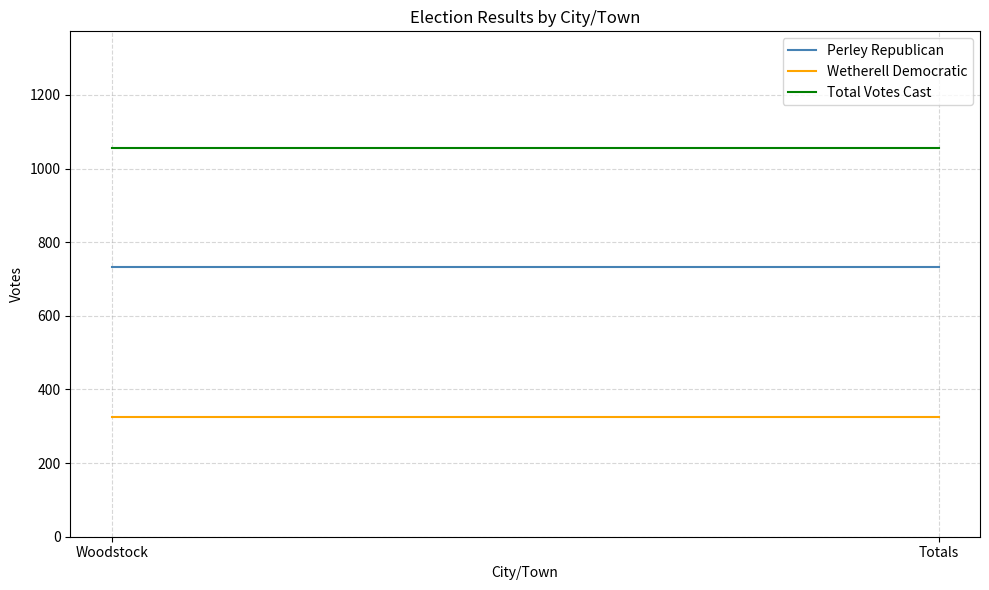

The value of Total Votes Cast at Woodstock is 1416. True or false?

False